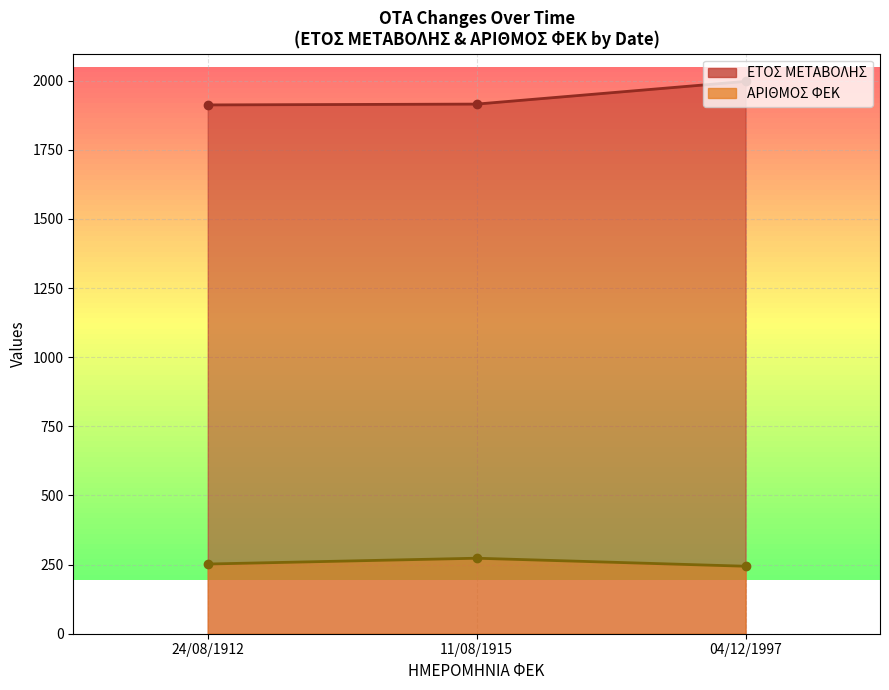

The value of ΑΡΙΘΜΟΣ ΦΕΚ at 24/08/1912 is 91. True or false?

False